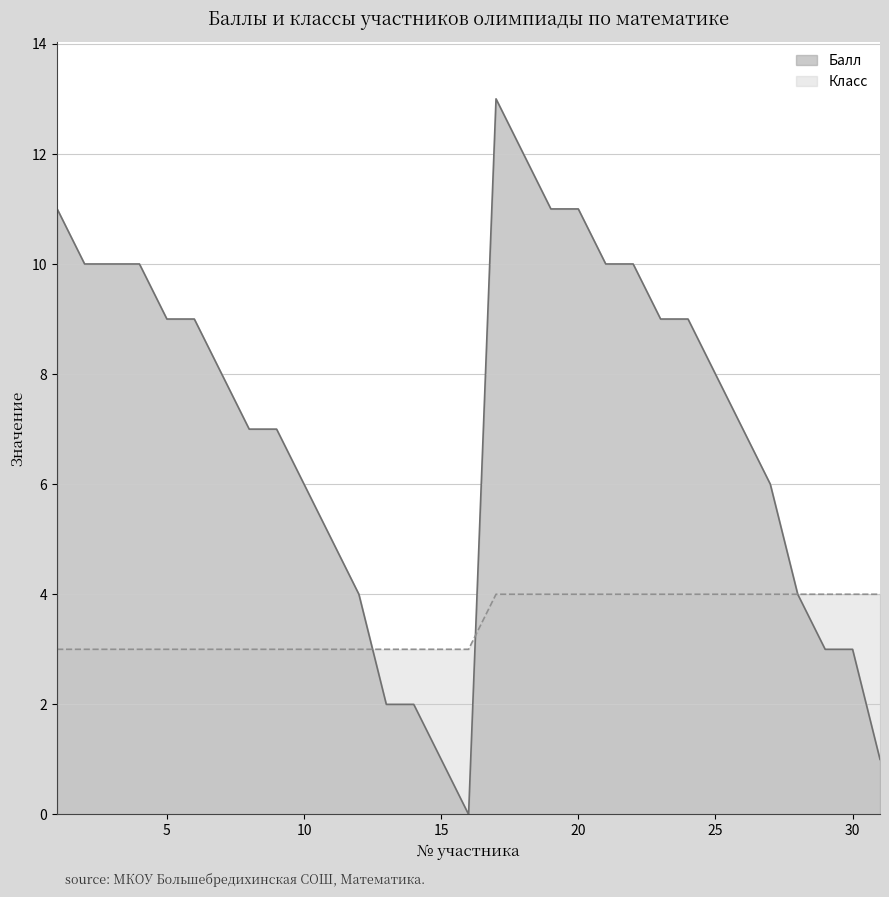

Count the number of data series in this chart.

2